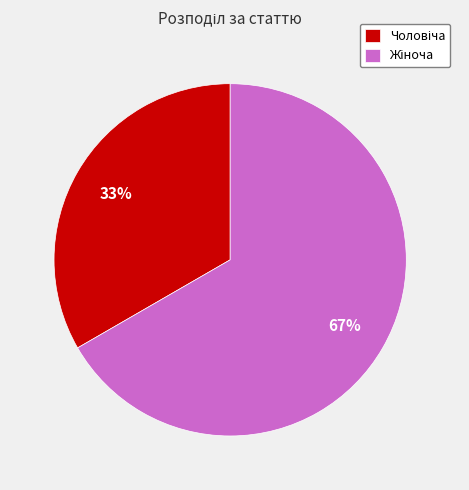

To the nearest percent, what is the average slice percentage?

50%